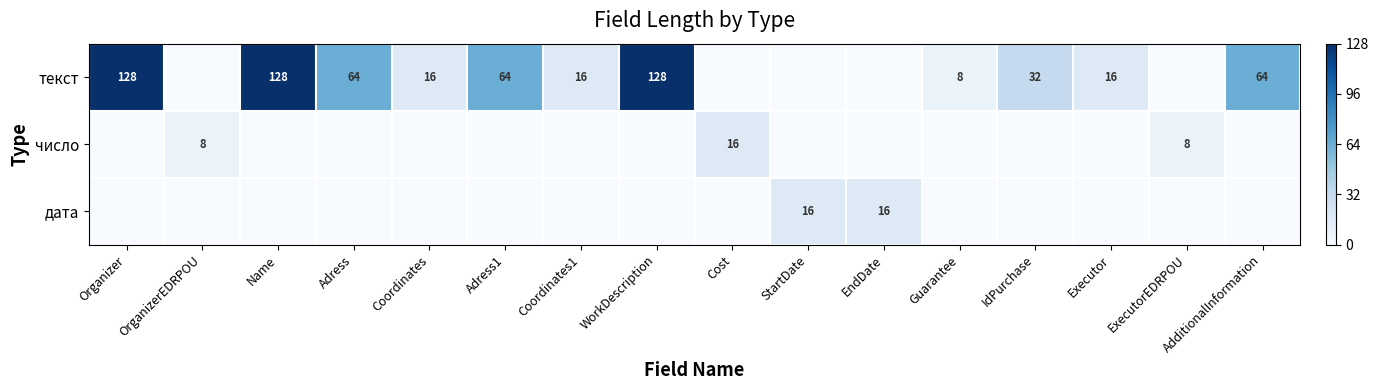

Which category has the highest value across all series?

Organizer